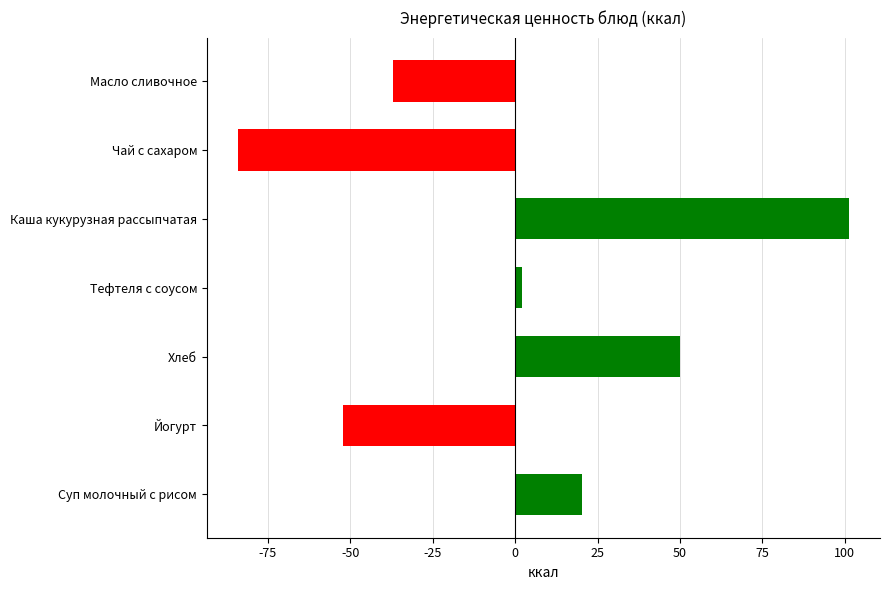

Is it true that the value at Масло сливочное is -37.2?

True